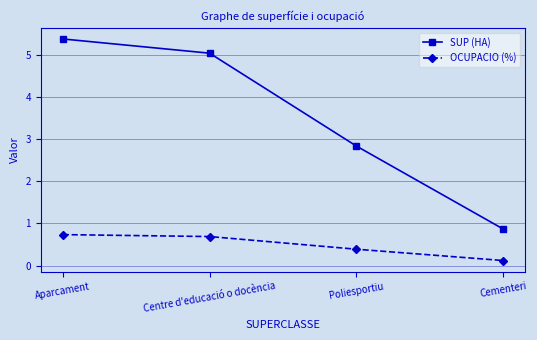

Reading left to right, list all the values displayed in this chart.

SUP (HA): 5.4	5.0	2.8	0.9
OCUPACIO (%): 0.7	0.7	0.4	0.1